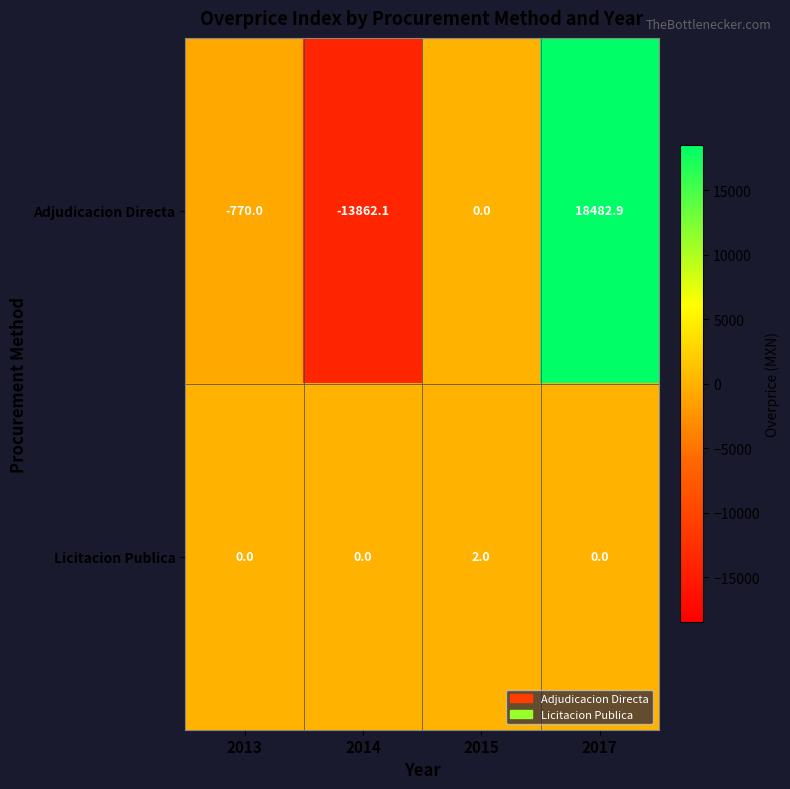

What is the maximum value shown in the chart?

18482.9